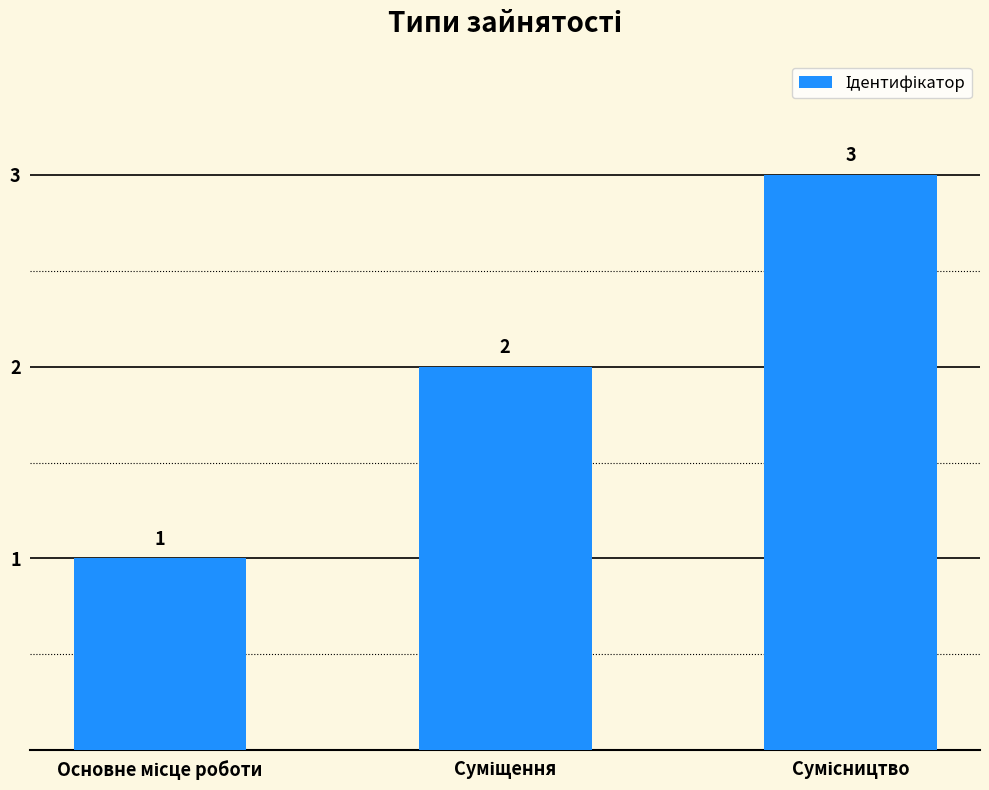

What is the maximum value shown in the chart?

3